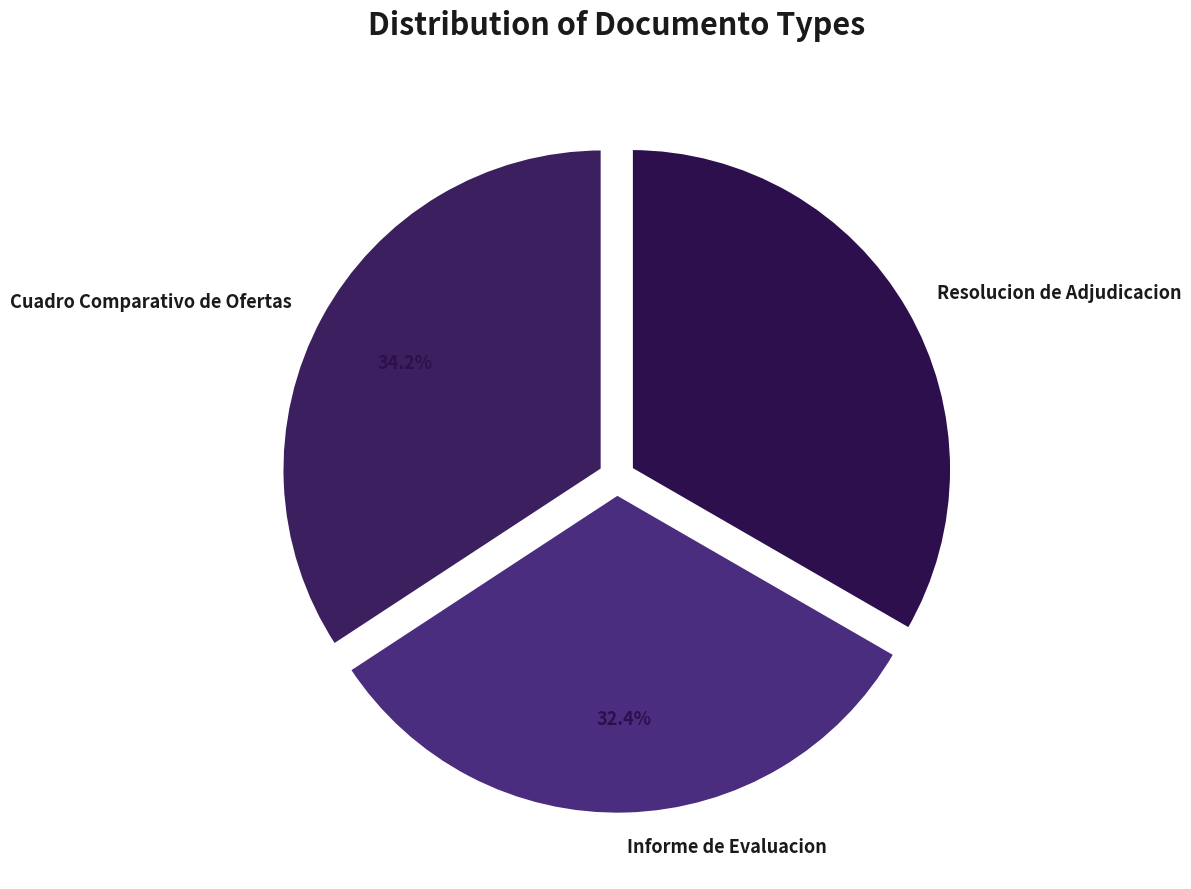

Is it true that Informe de Evaluacion is 32% of the pie?

True